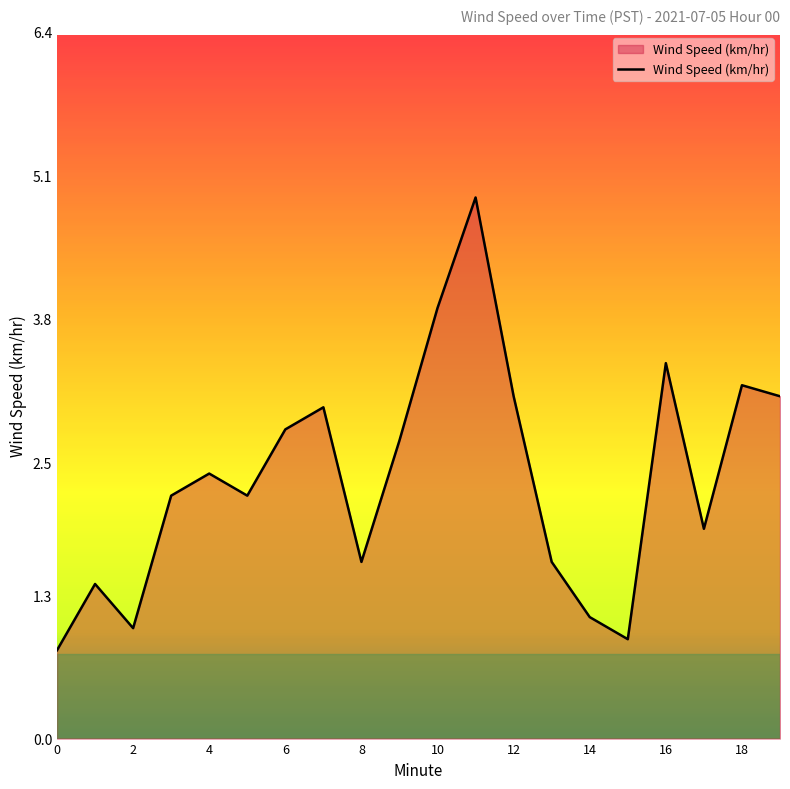

What is the maximum value shown in the chart?

4.9